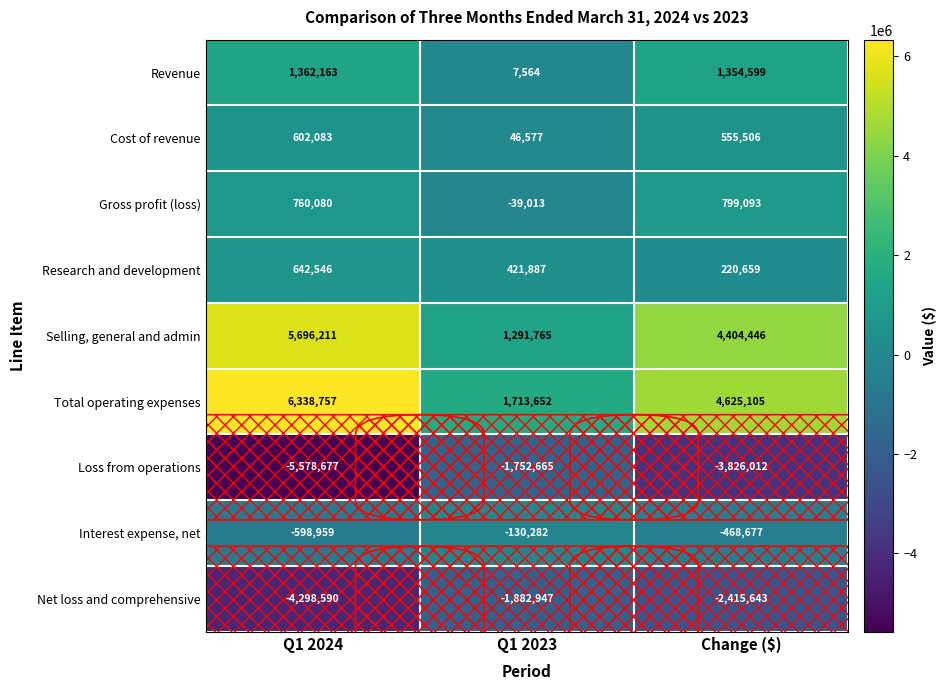

What is the minimum value shown in the chart?

-5578677